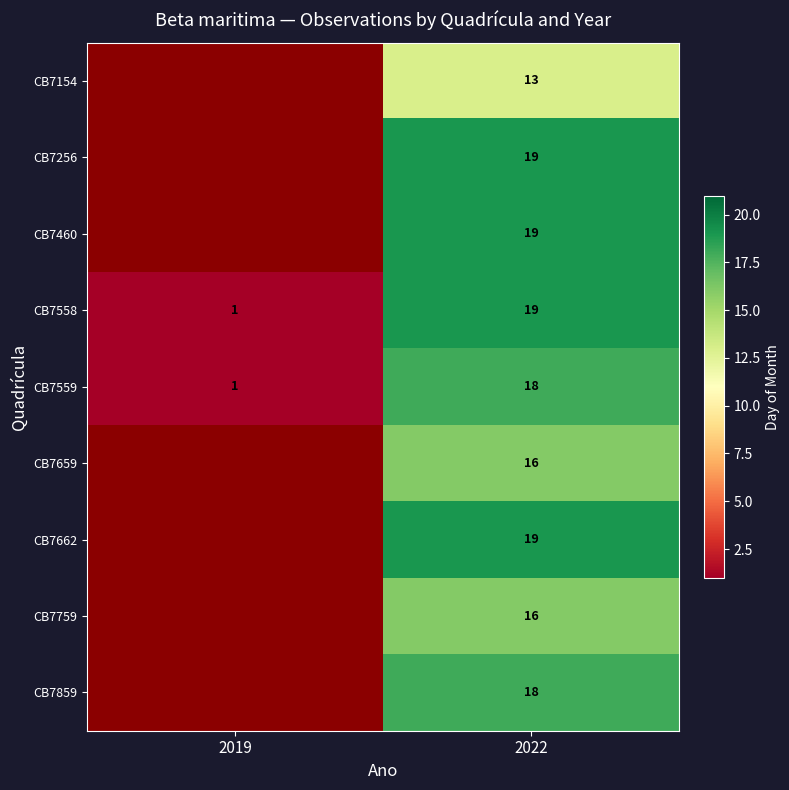

Count the number of categories in the chart.

2